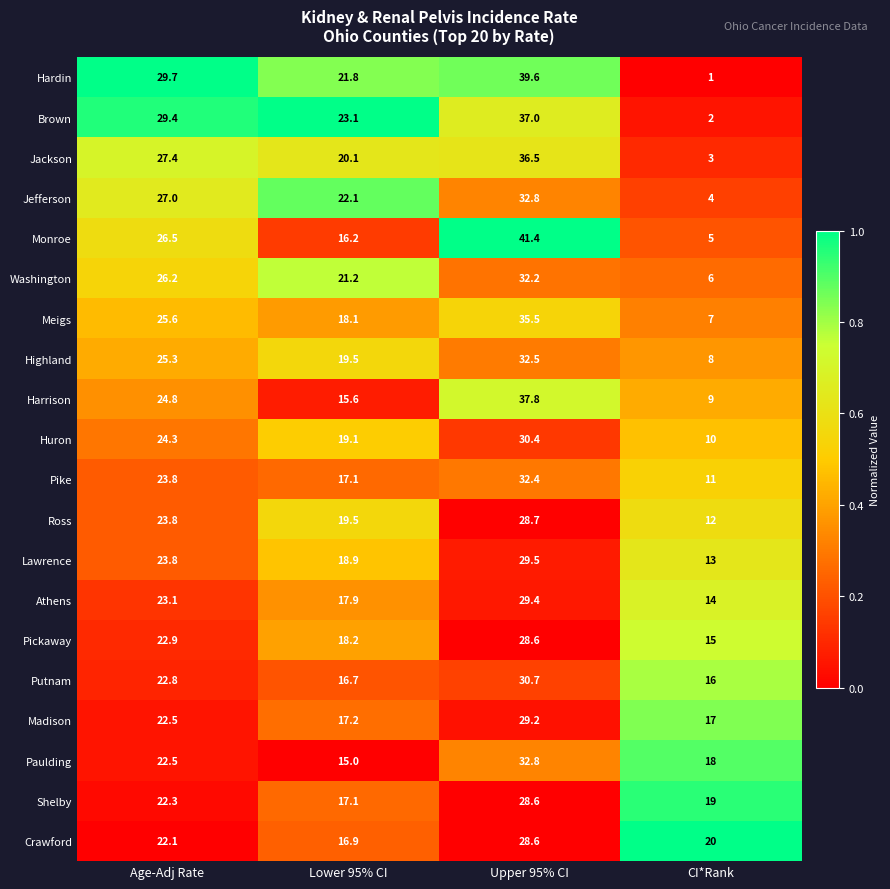

What is the sum of all Highland values?

85.3